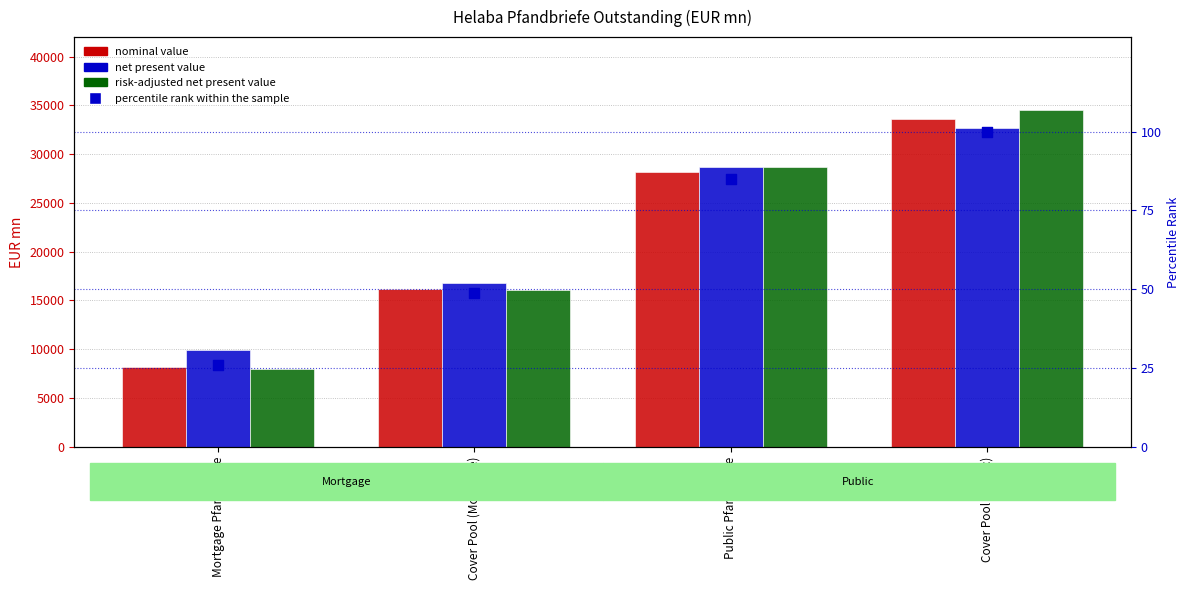

What is the total value across all series at Public Pfandbriefe?

85671.7